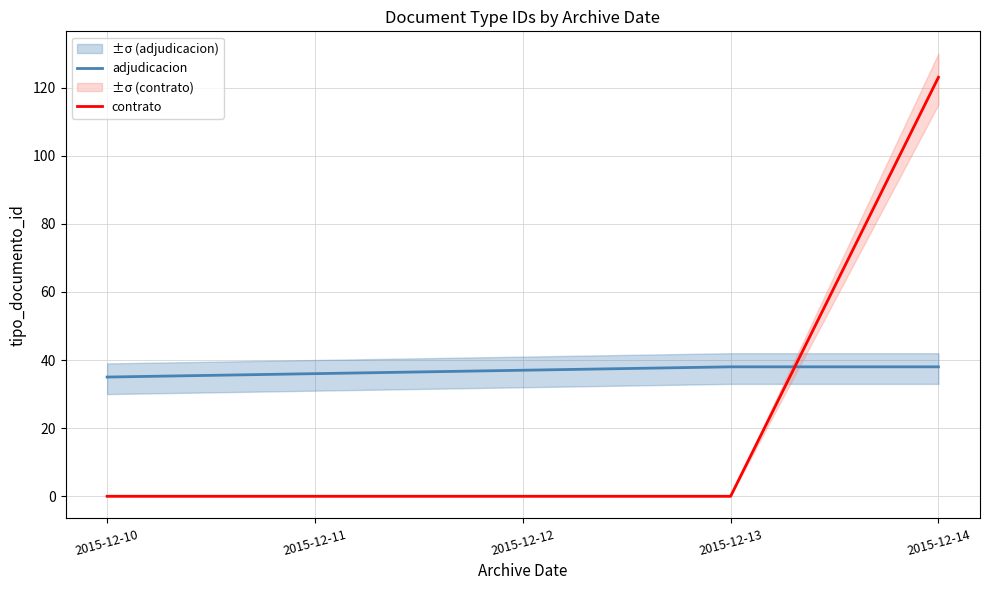

What is the difference between the maximum and minimum values in the contrato series?

123